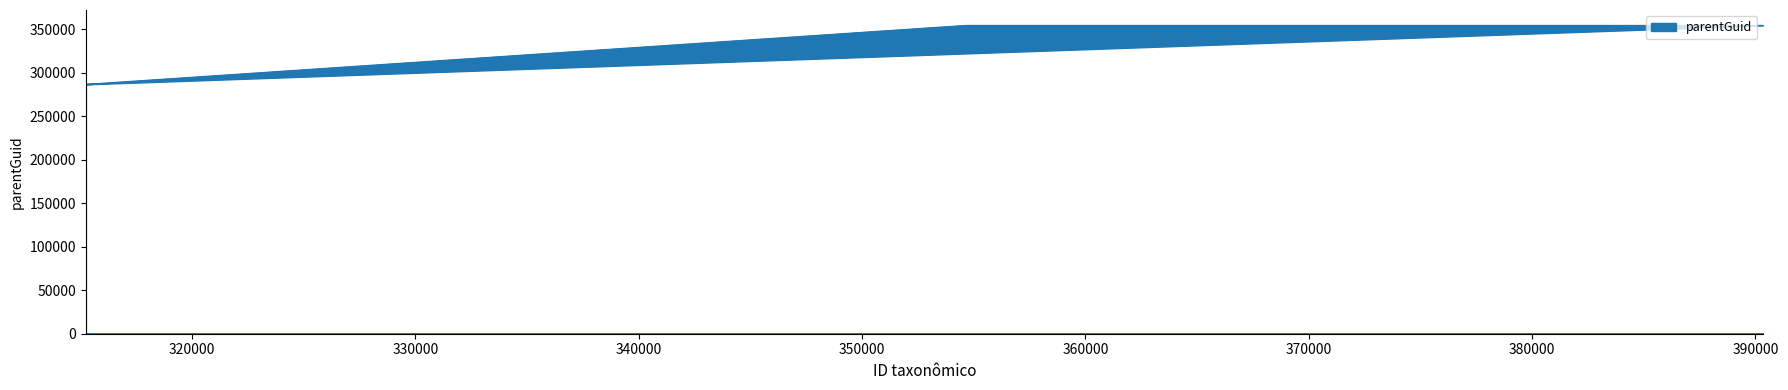

Count the number of values greater than 286833.

2